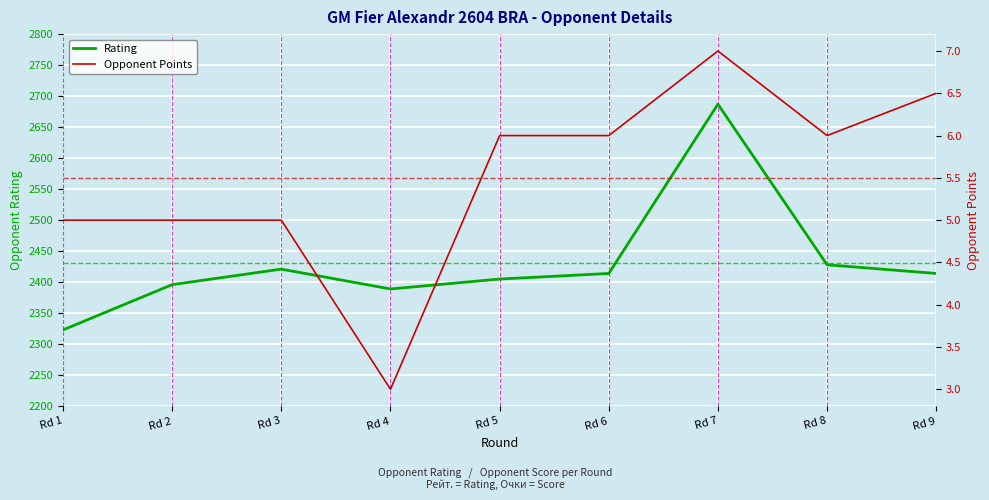

What is the difference between the maximum and minimum values in the Rating series?

364